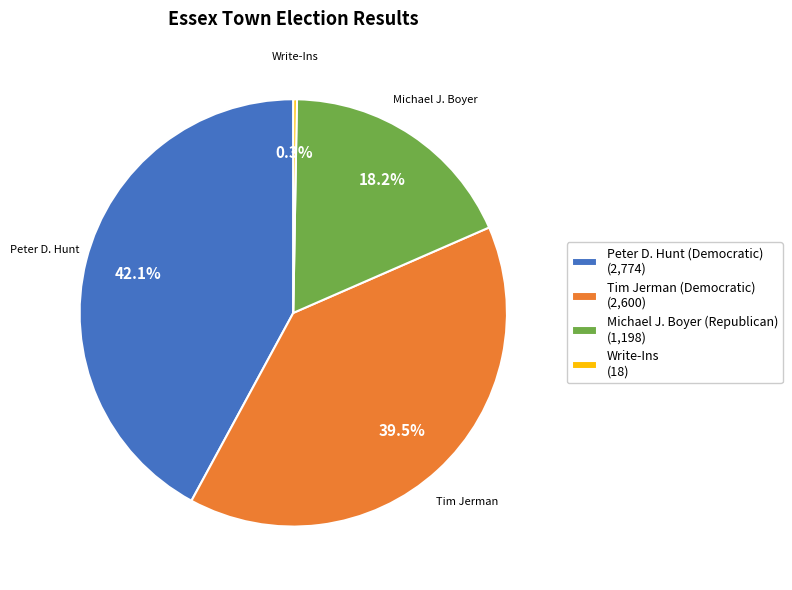

Does any single category account for the majority?

No